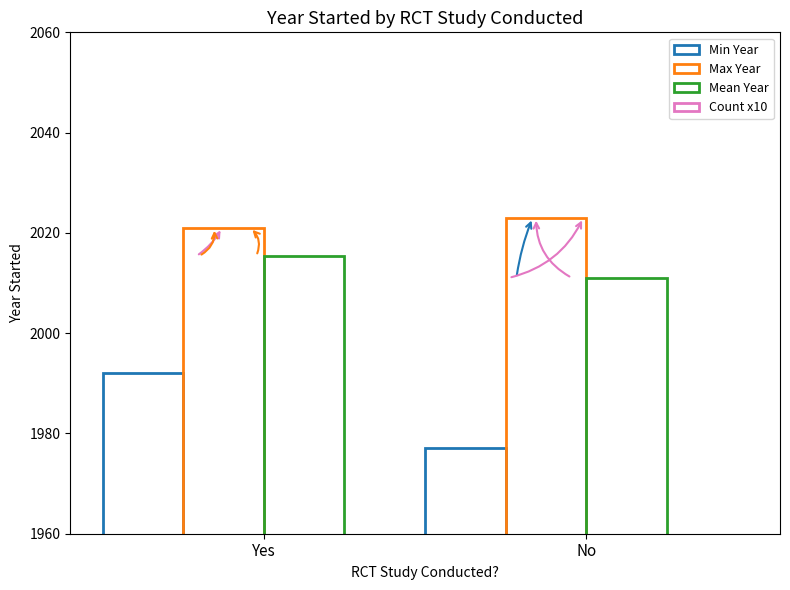

Which series has the largest range (max minus min)?

Count x10